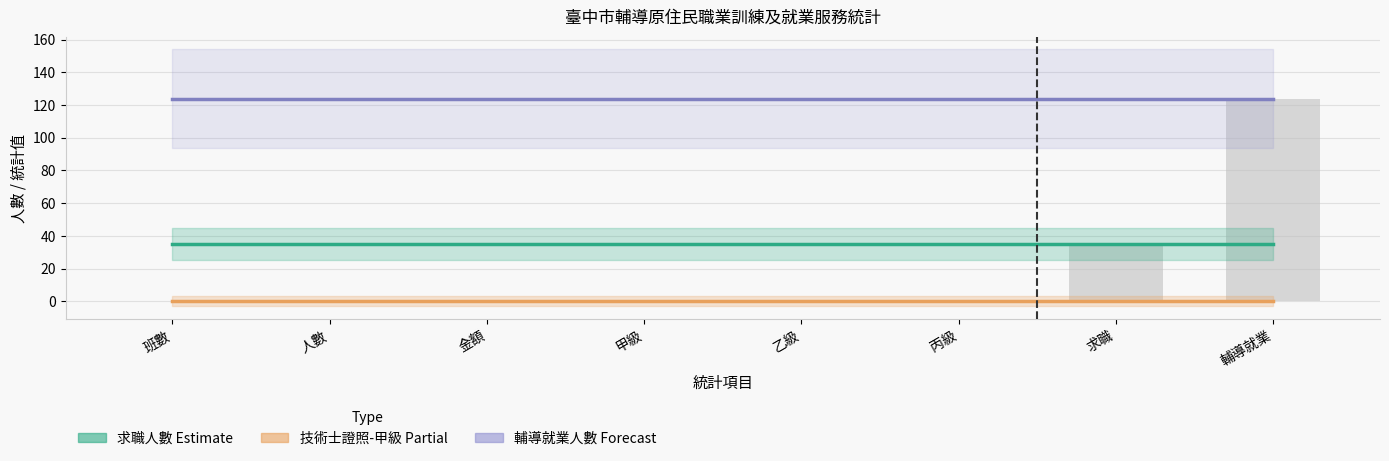

How many groups of bars are there?

8